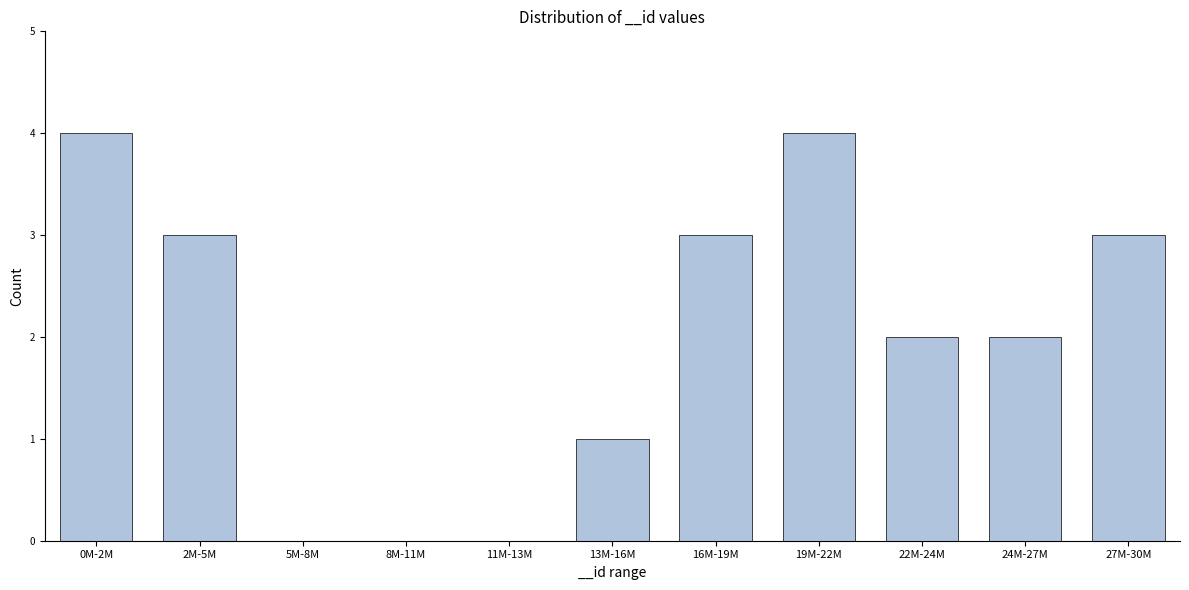

Reading left to right, transcribe all the data shown in this chart.

0M-2M=4	2M-5M=3	5M-8M=0	8M-11M=0	11M-13M=0	13M-16M=1	16M-19M=3	19M-22M=4	22M-24M=2	24M-27M=2	27M-30M=3